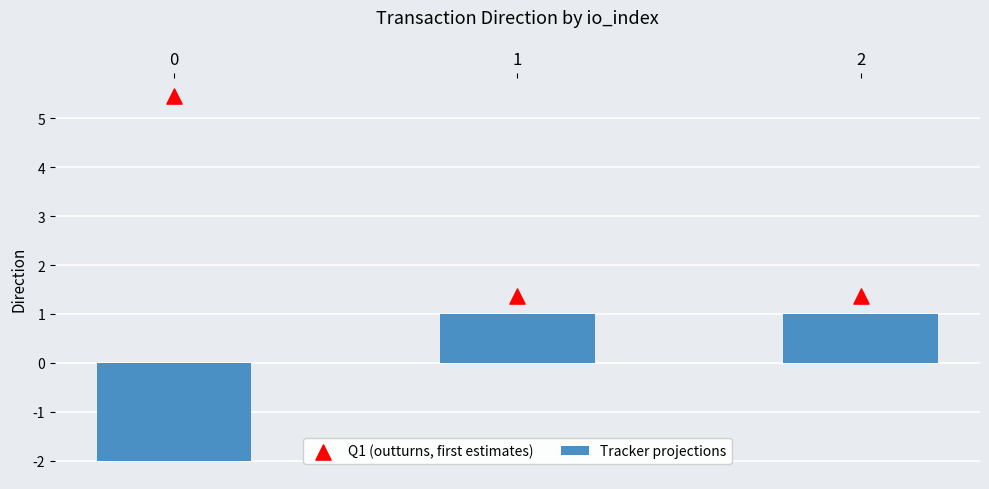

Which series has the largest Y range (max minus min)?

Q1 (outturns, first estimates)